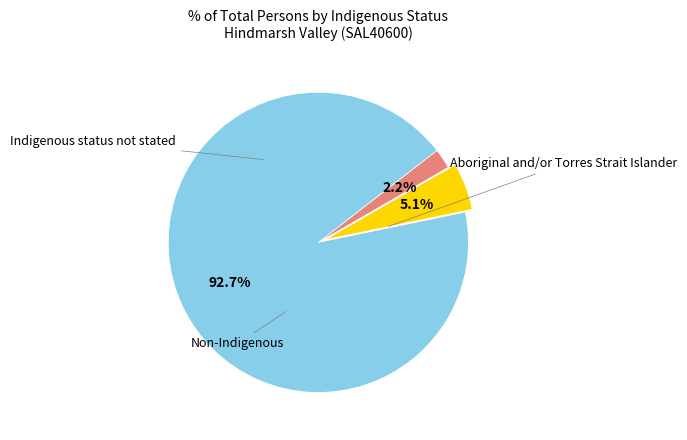

Is there a majority slice in this chart?

Yes